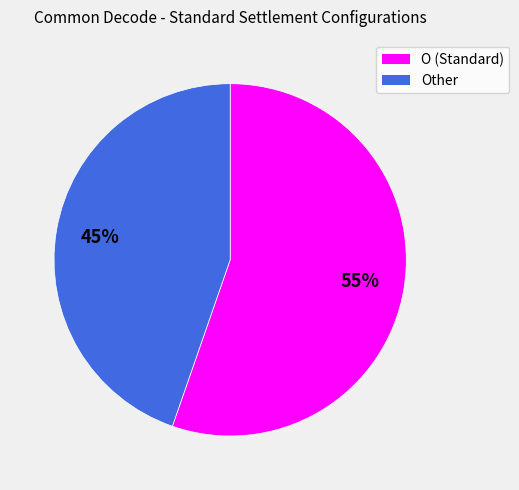

Is there any slice that represents more than half of the pie?

Yes